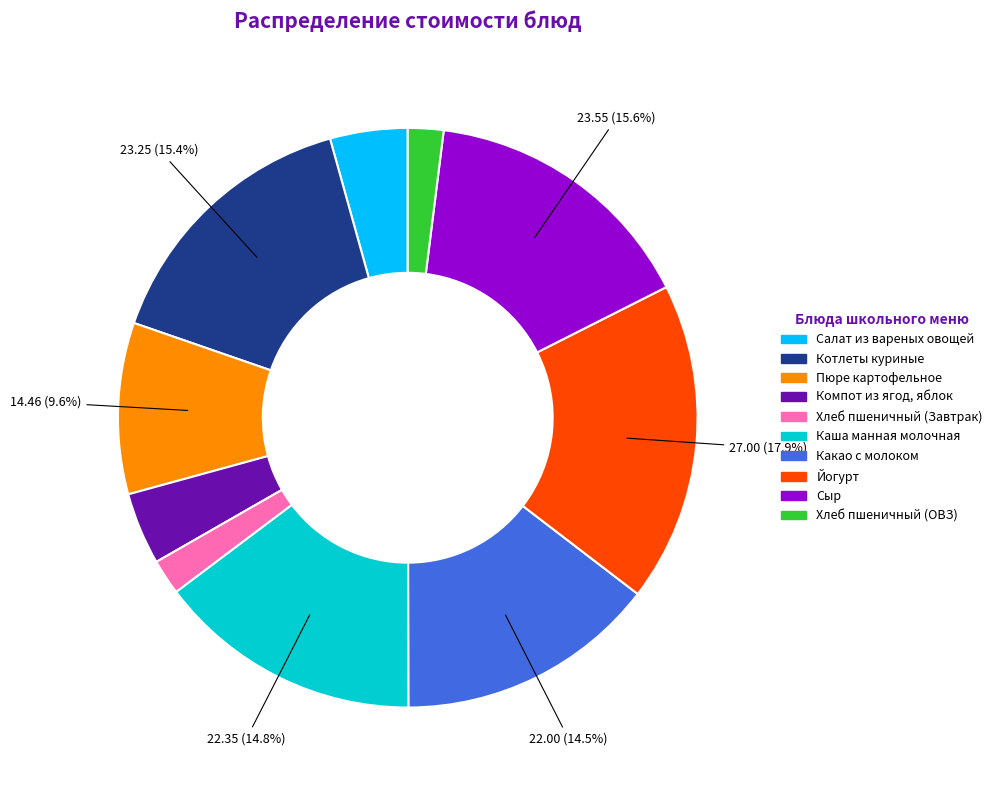

Approximately how many times larger is the value at Пюре картофельное compared to Сыр?

0.6